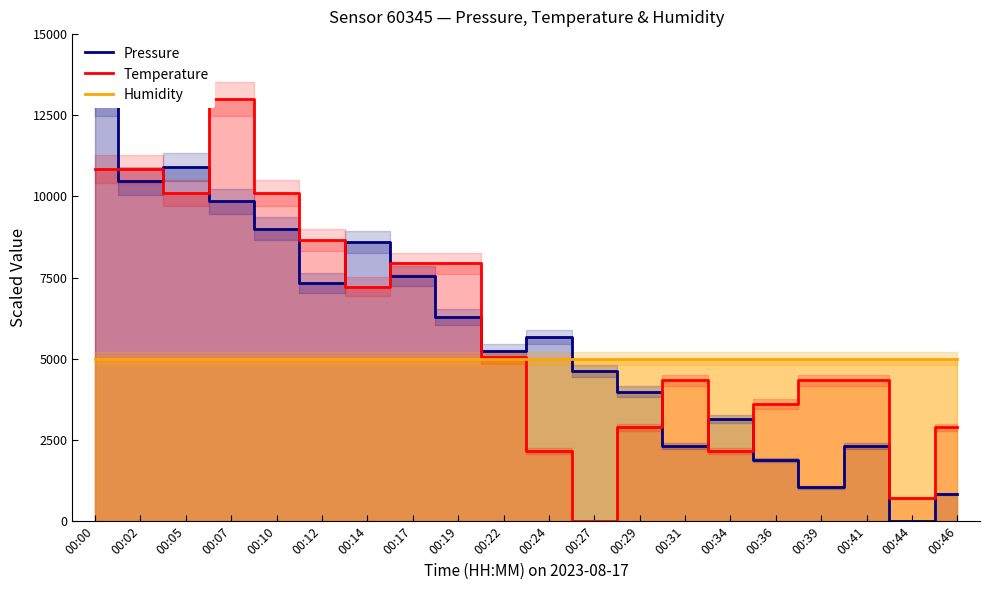

What is the average value of the Humidity series?

5000.0